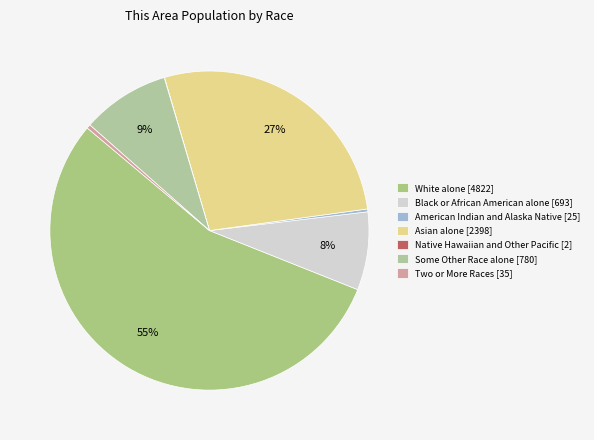

Combined, do Some Other Race alone and Two or More Races account for over 50%?

No